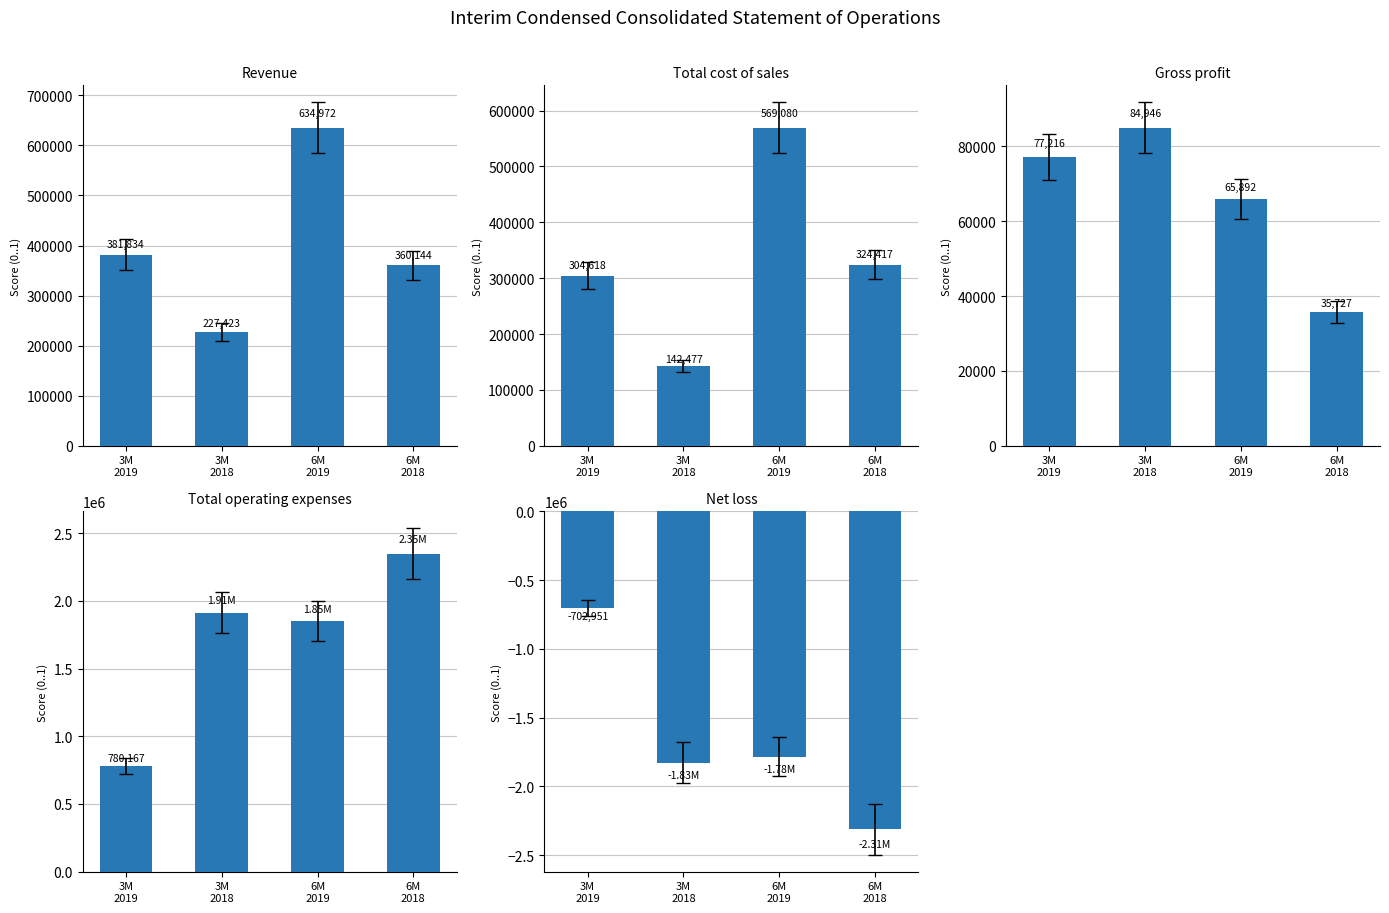

List the series in order of their peak value, lowest first.

Net loss, Gross profit, Total cost of sales, Revenue, Total operating expenses